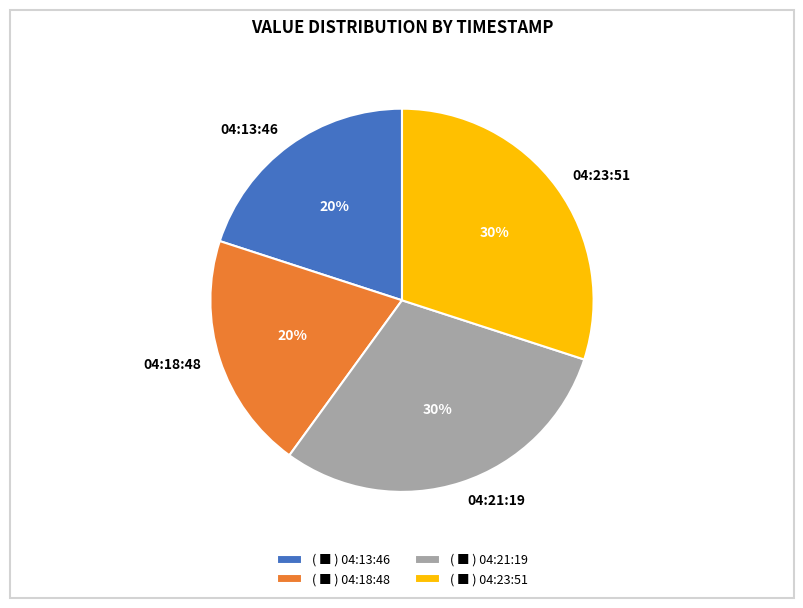

Is it true that 04:18:48 is 20% of the pie?

True